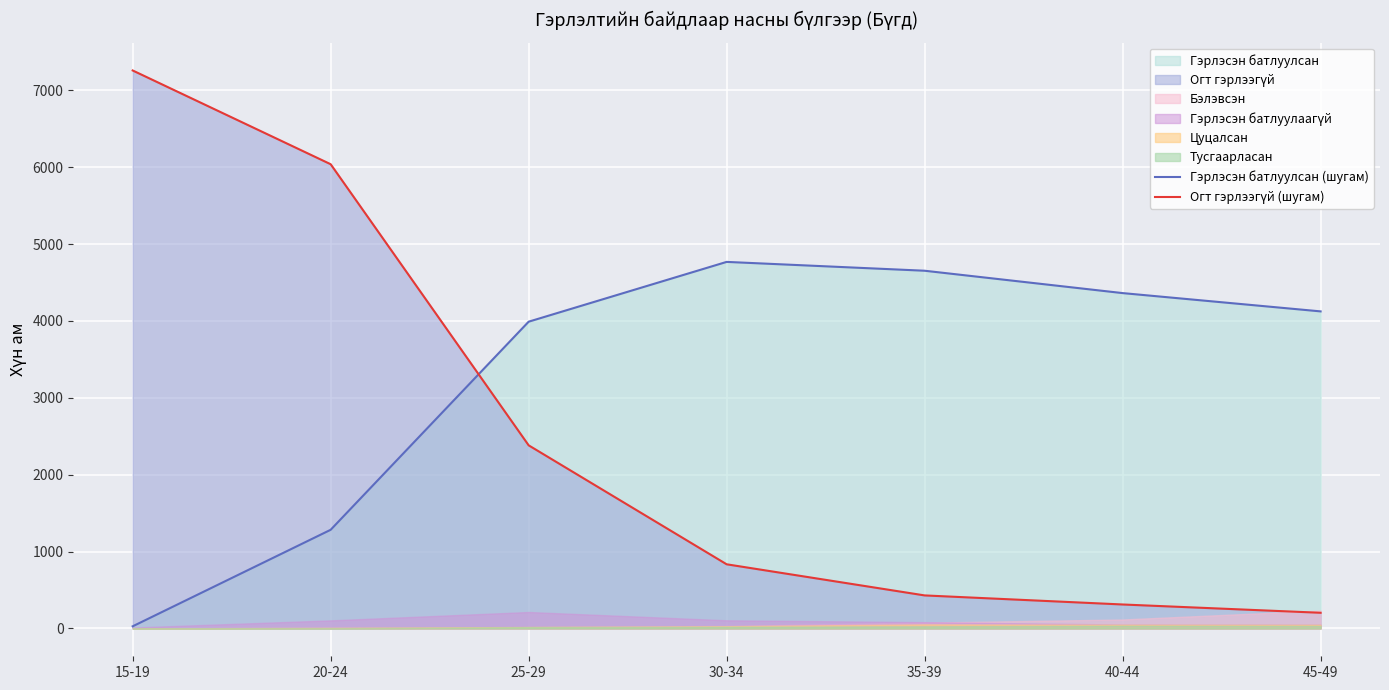

What position from the right is 35-39?

3